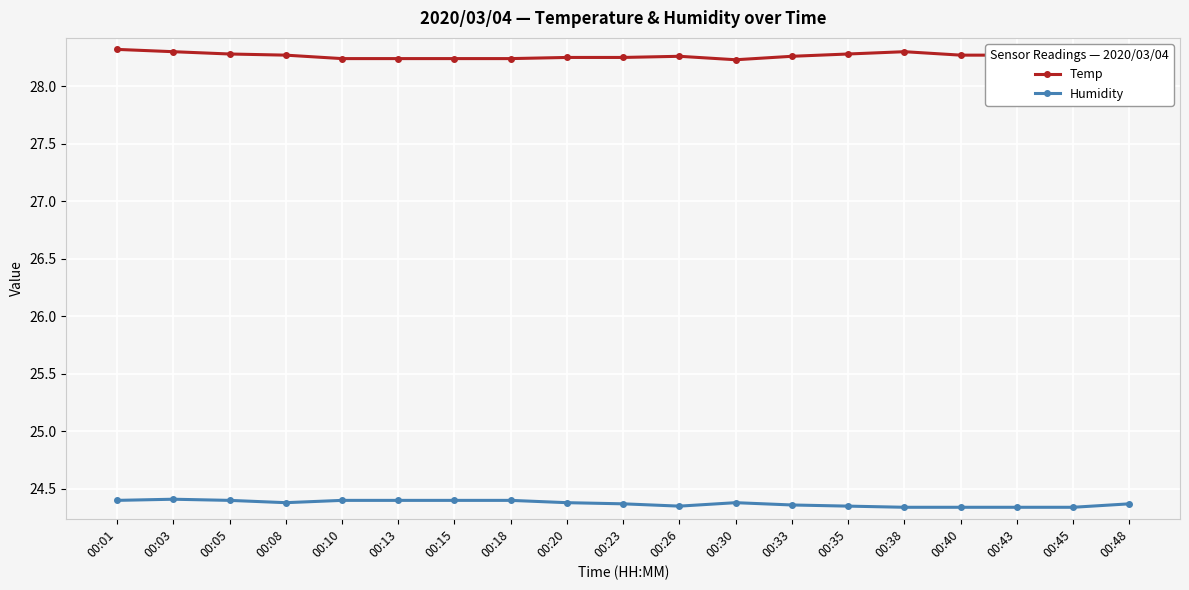

Read the Temp value at 00:35.

28.3